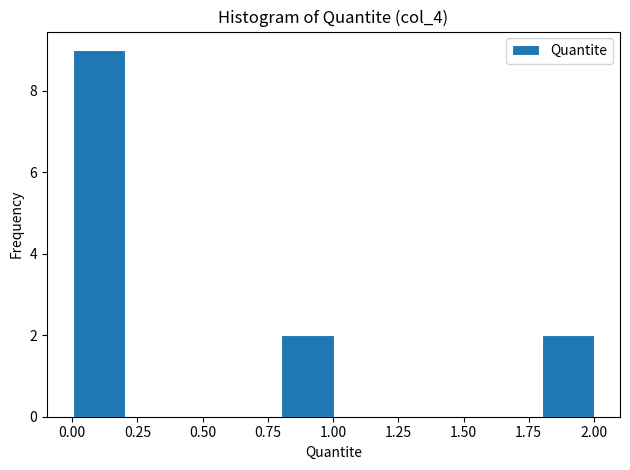

Around what value on the x-axis is the tallest bar? Give the approximate position of its centre, as read against the axis.

0.10